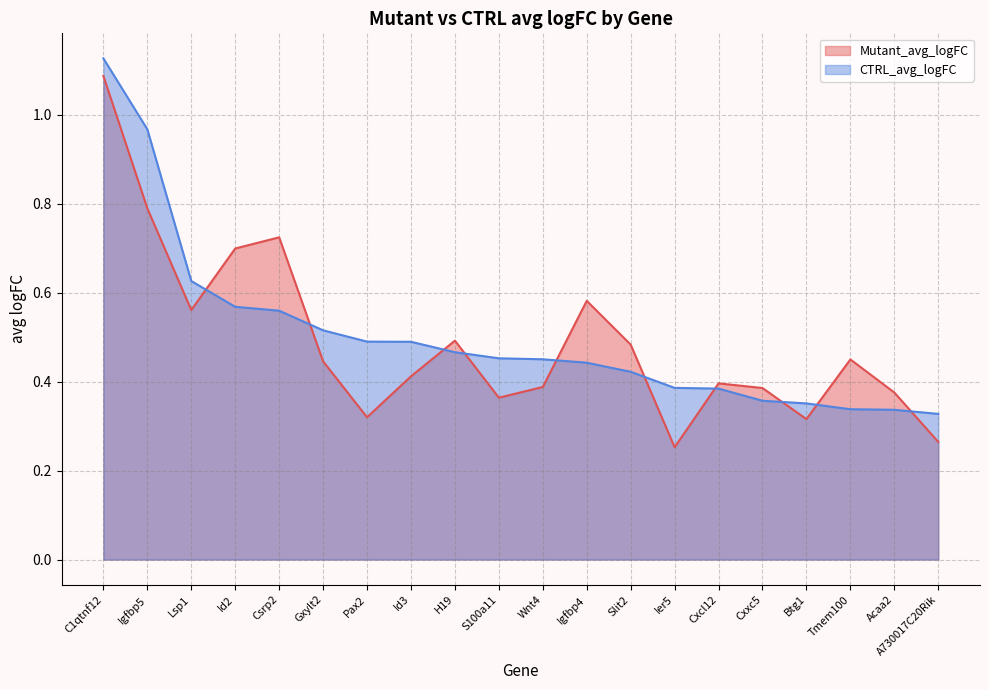

What is the difference between the second highest and second lowest values in the Mutant_avg_logFC series?

0.5